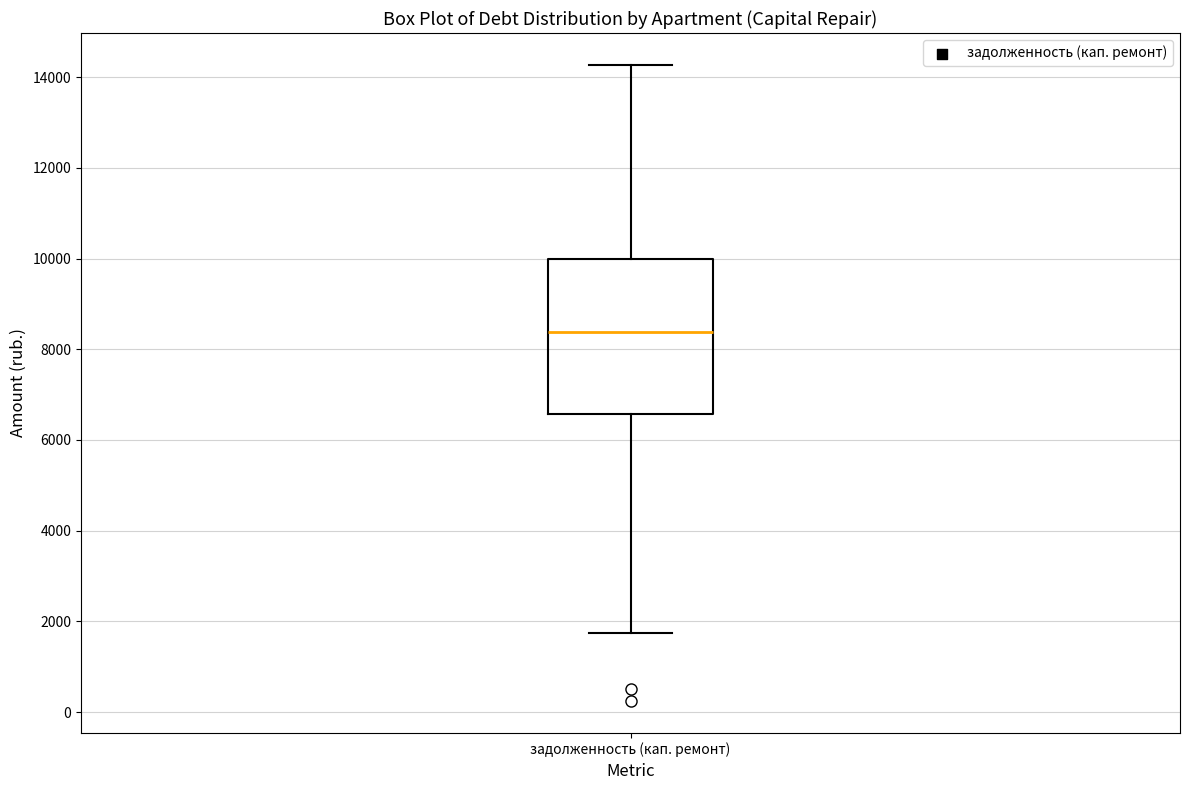

Where is the lower edge of the box for задолженность (кап. ремонт) on the y-axis? The values are not printed on the chart, so give them approximately, as read against the axis.

6600